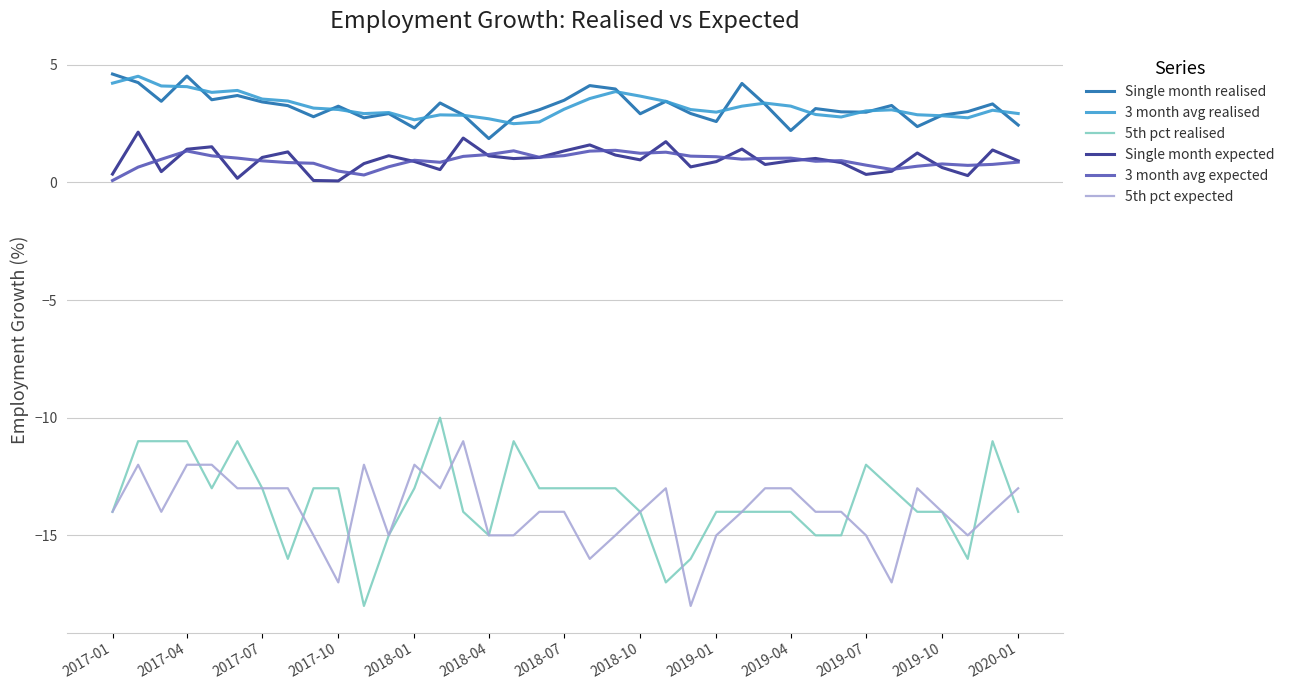

True or false: 5th pct expected and Single month expected cross at least once.

False